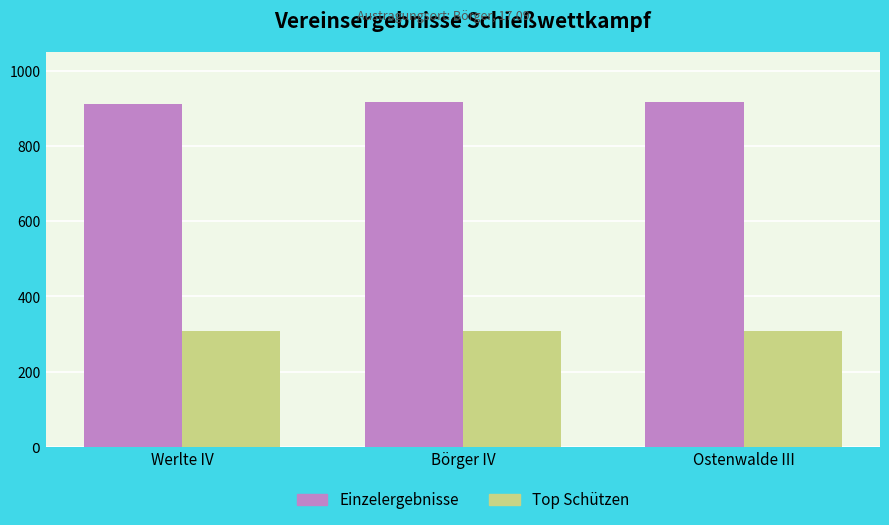

What is the label of the 3rd bar from the left?

Ostenwalde III